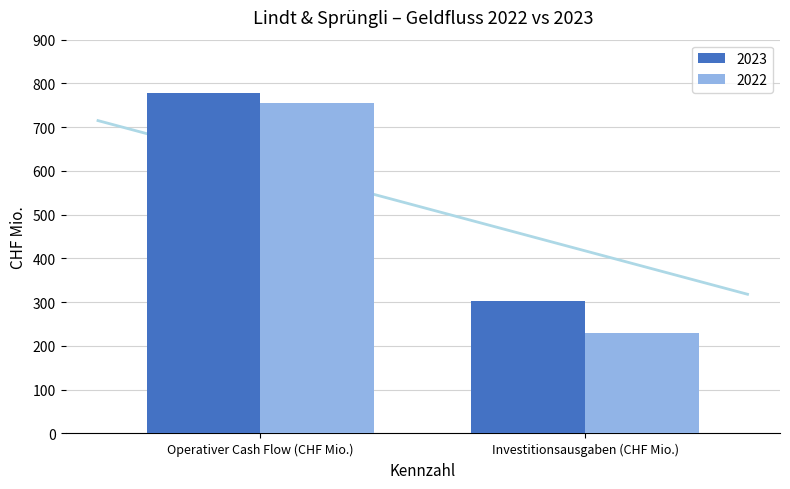

At which category is the sum across all series the highest?

Operativer Cash Flow (CHF Mio.)